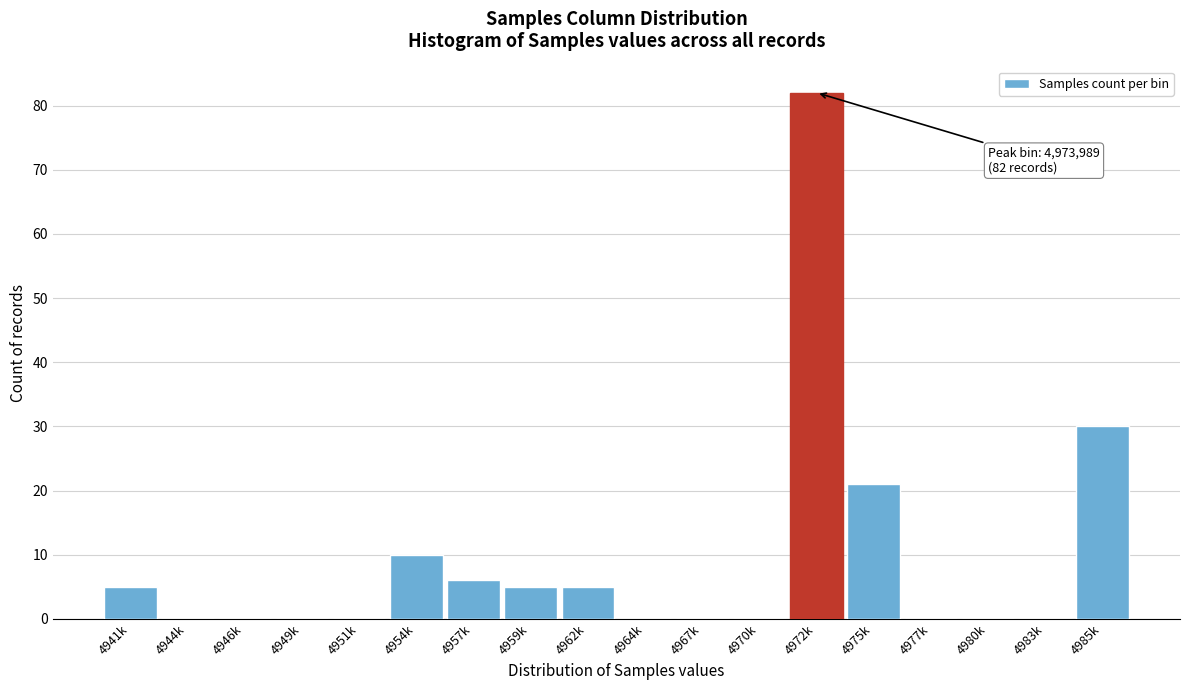

Reading left to right, transcribe all the data shown in this chart.

4941k=5	4944k=0	4946k=0	4949k=0	4951k=0	4954k=10	4957k=6	4959k=5	4962k=5	4964k=0	4967k=0	4970k=0	4972k=82	4975k=21	4977k=0	4980k=0	4983k=0	4985k=30